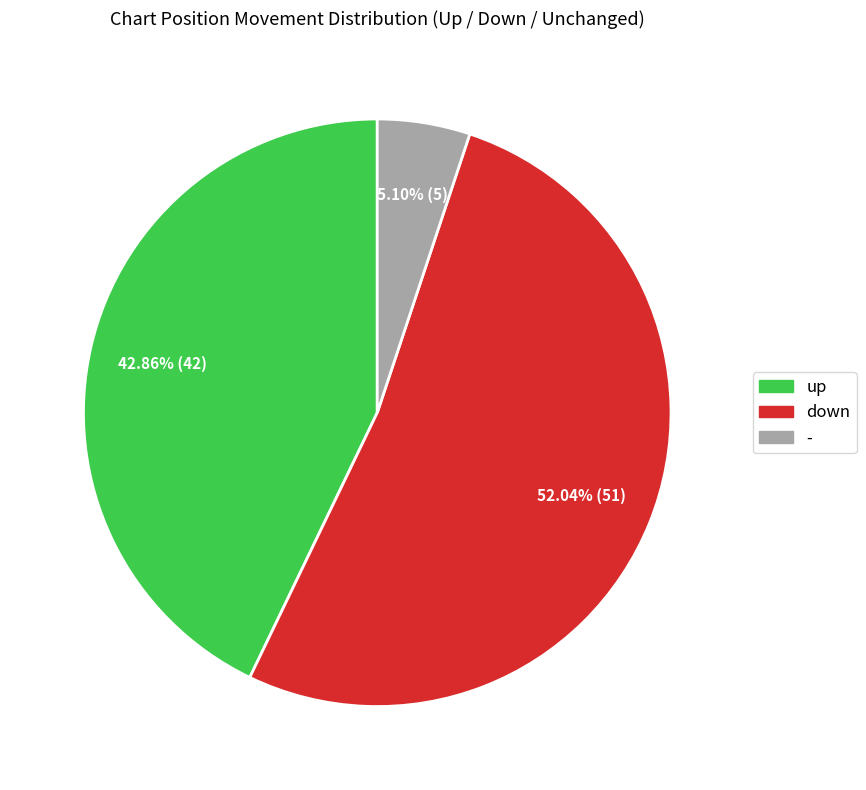

Combined, what portion of the pie is up and down?

94.9%